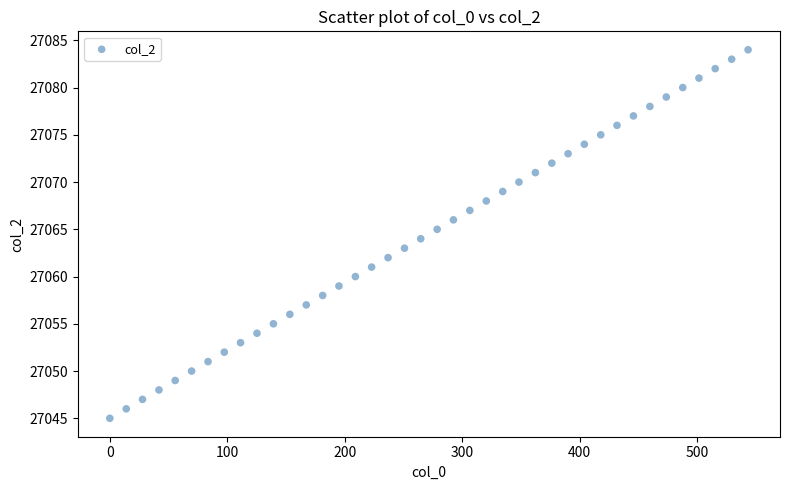

What is the range of Y values (max minus min)?

39